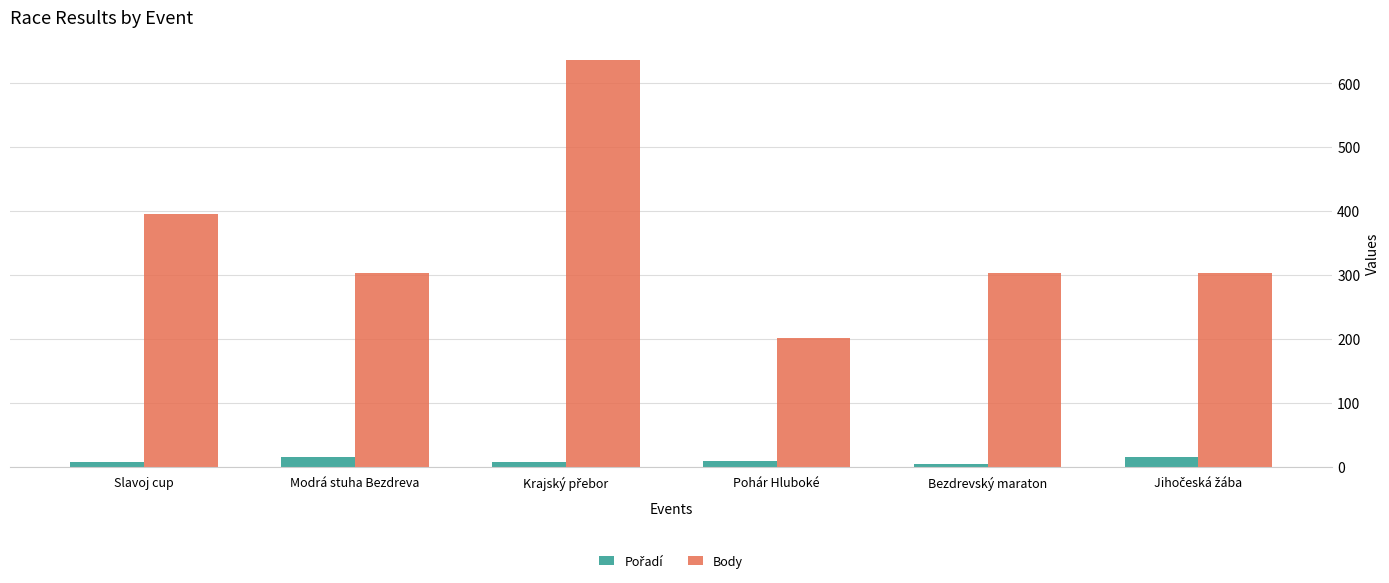

At how many categories does at least one series exceed 281?

5